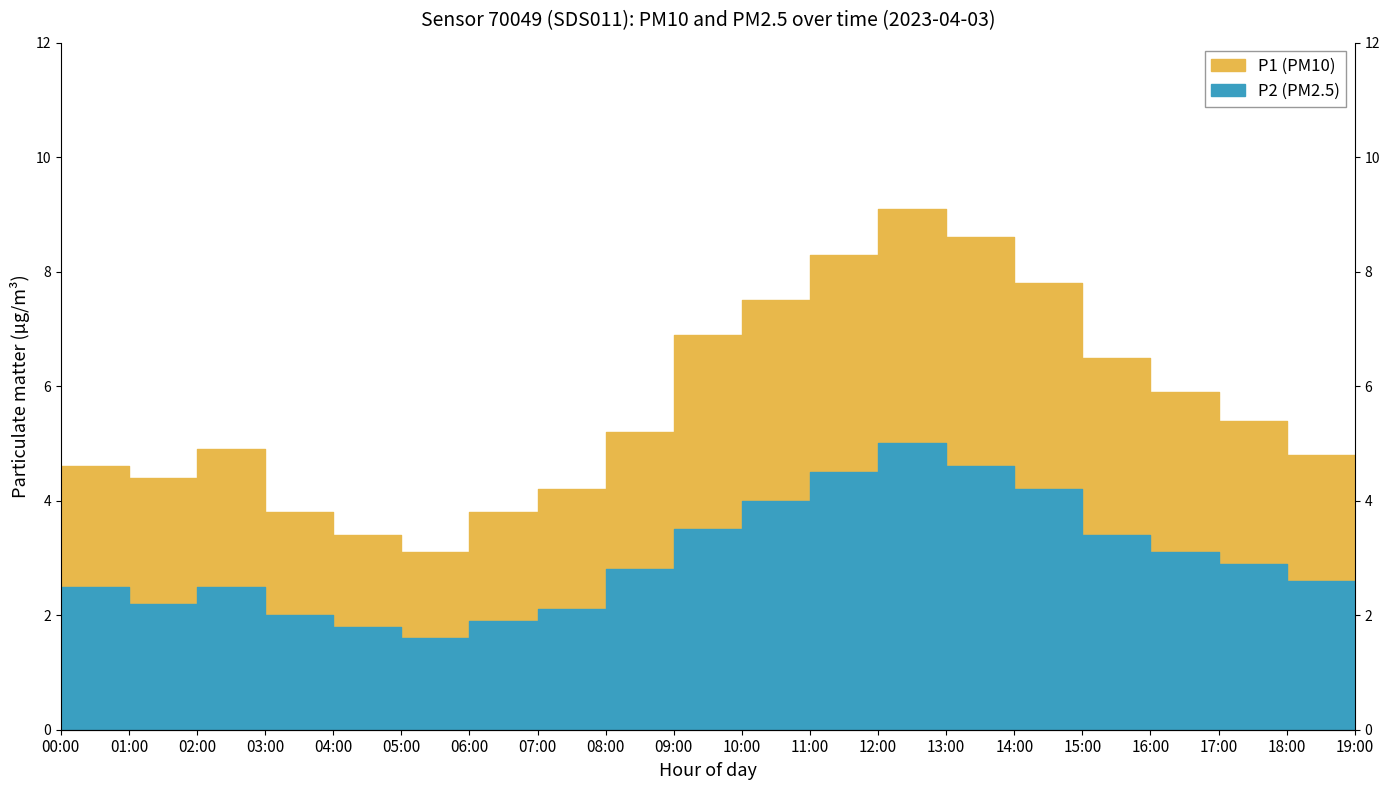

What is the average value of the P2 series?

3.0